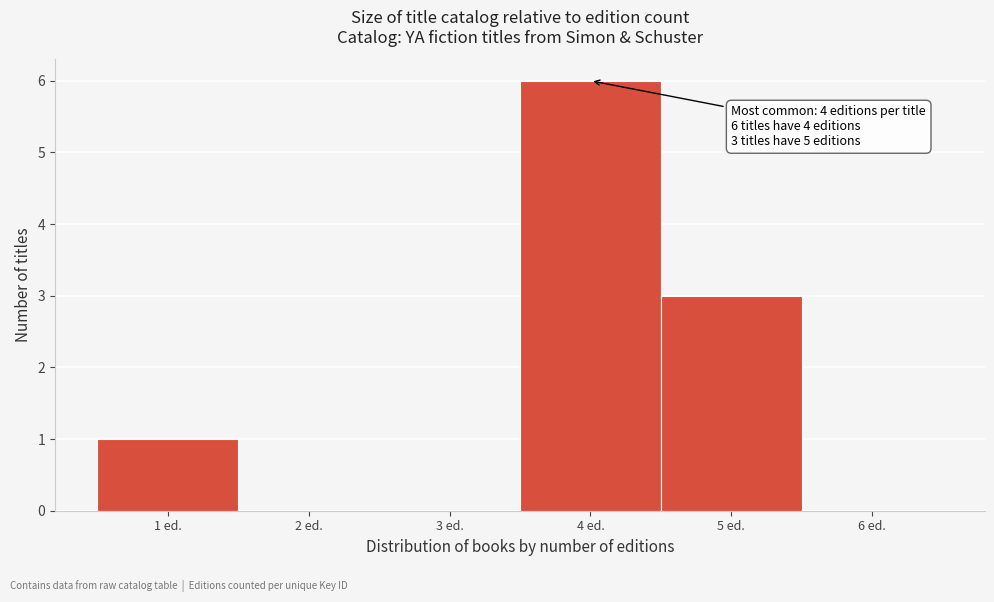

Over which range of the x-axis is the bar tallest?

3.5 to 4.5